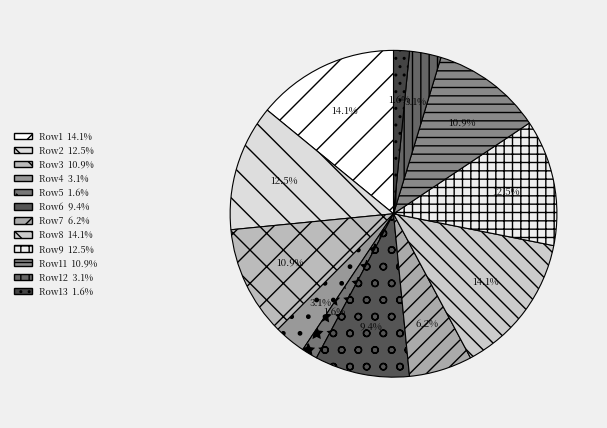

To the nearest percent, what is the average slice percentage?

8%